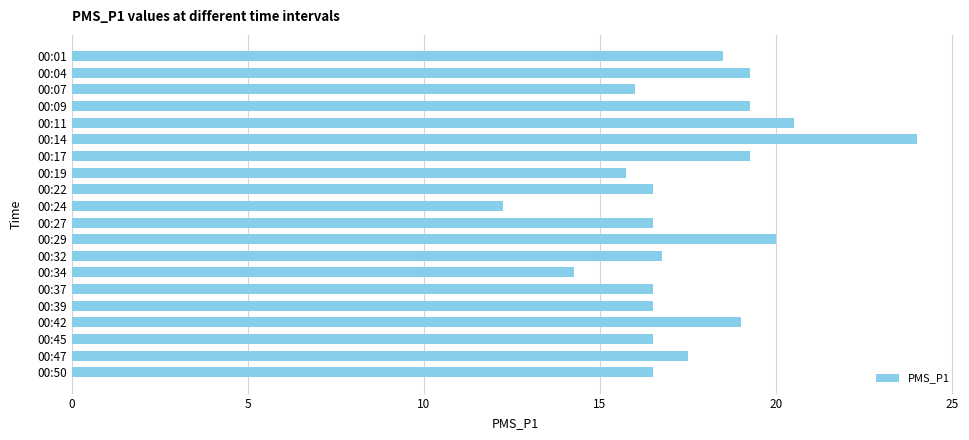

How many data points does each series have?

20